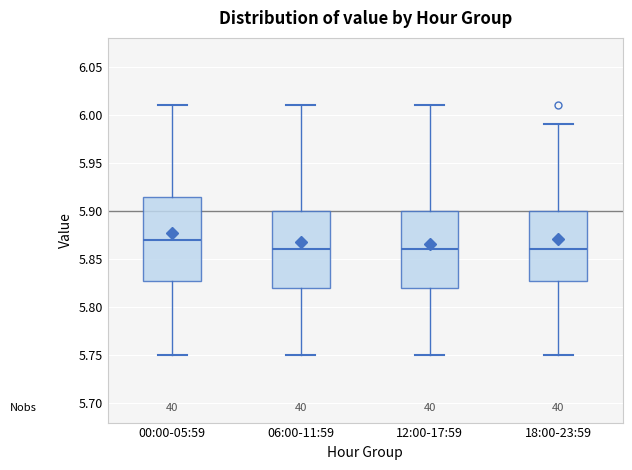

Reading left to right, read every box against the y-axis: the position of its median line, the range the box covers, and the ends of its whiskers. The values are not printed on the chart, so give them approximately, as read against the axis.

00:00-05:59: median 5.870, box 5.830 to 5.915, whiskers 5.750 to 6.010
06:00-11:59: median 5.860, box 5.820 to 5.900, whiskers 5.750 to 6.010
12:00-17:59: median 5.860, box 5.820 to 5.900, whiskers 5.750 to 6.010
18:00-23:59: median 5.860, box 5.830 to 5.900, whiskers 5.750 to 5.990